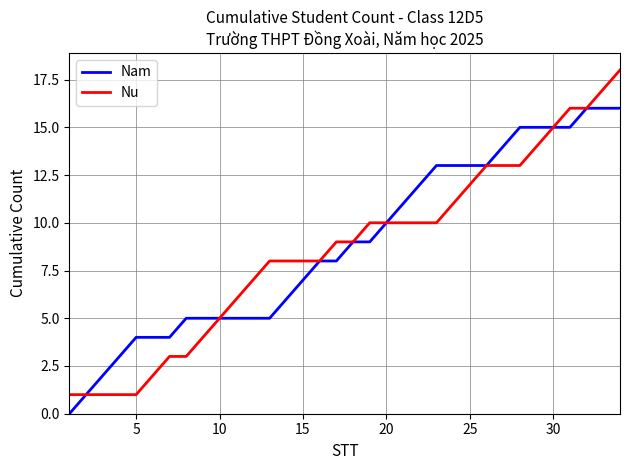

Which series has the largest range (max minus min)?

Nu